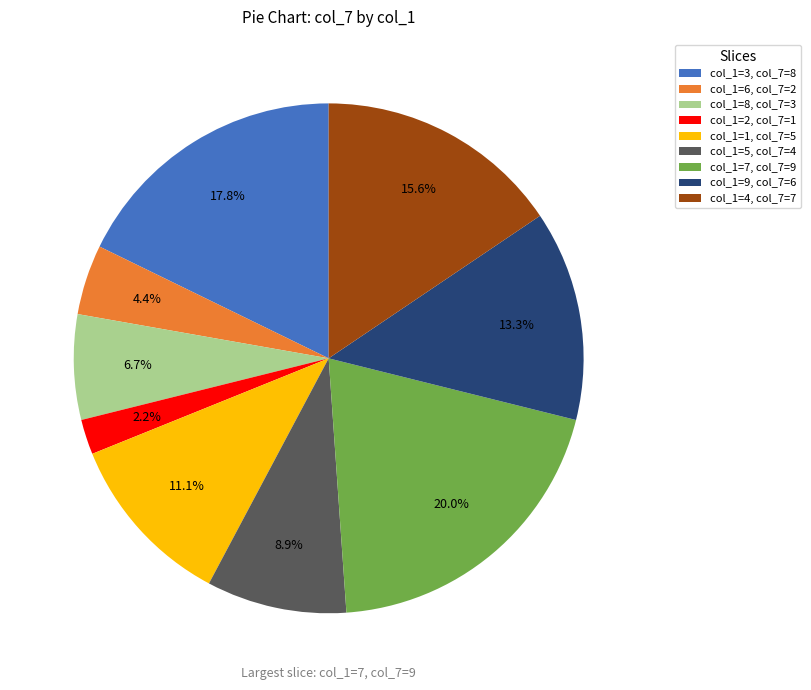

Is there any slice that represents more than half of the pie?

No